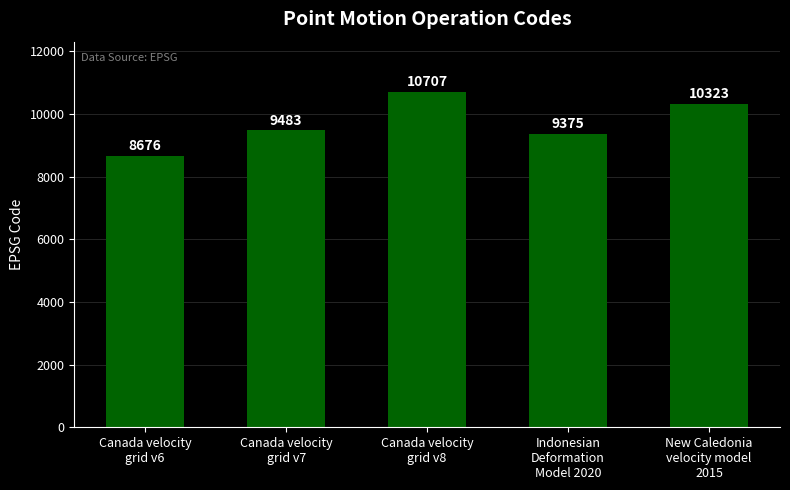

Are the bars horizontal?

No